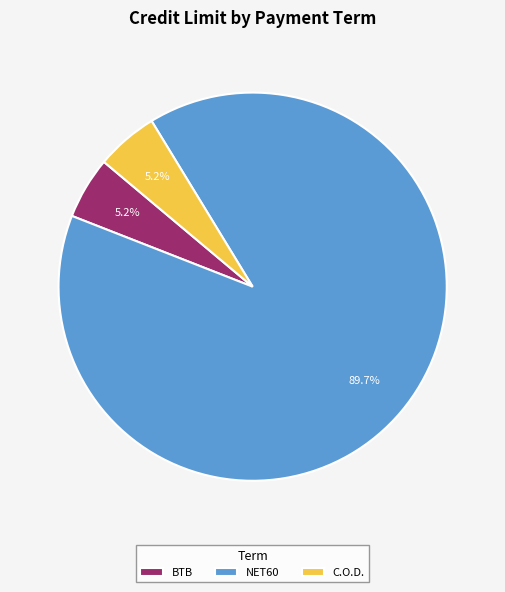

Count the number of slices in the pie.

3